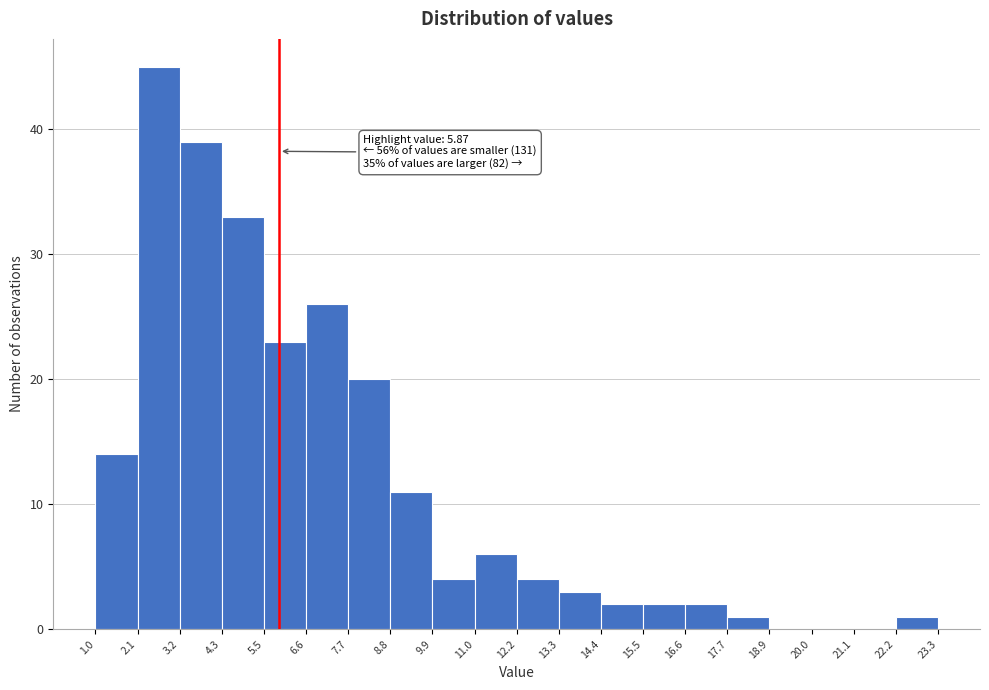

Over which range of the x-axis is the bar tallest?

2.1 to 3.2